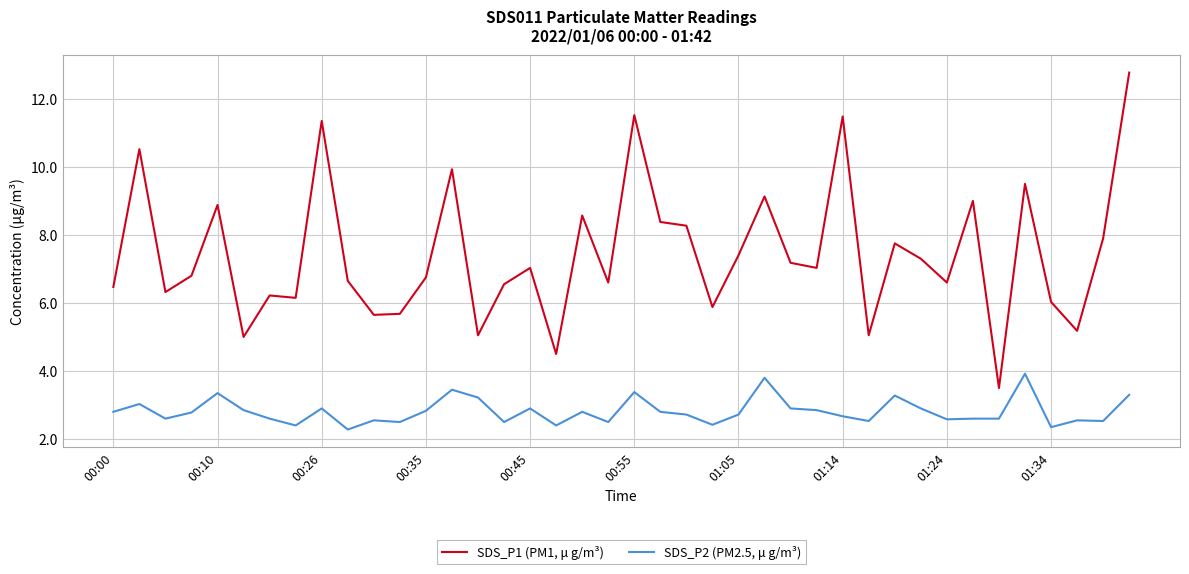

What is the difference between the maximum and minimum values in the SDS_P1 (PM1, μ g/m³) series?

9.3